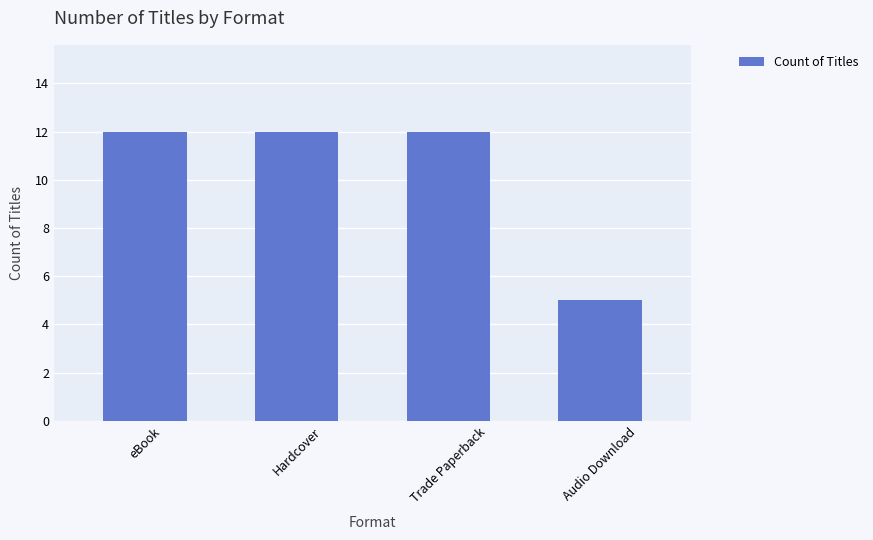

The value at Hardcover is 12. True or false?

True